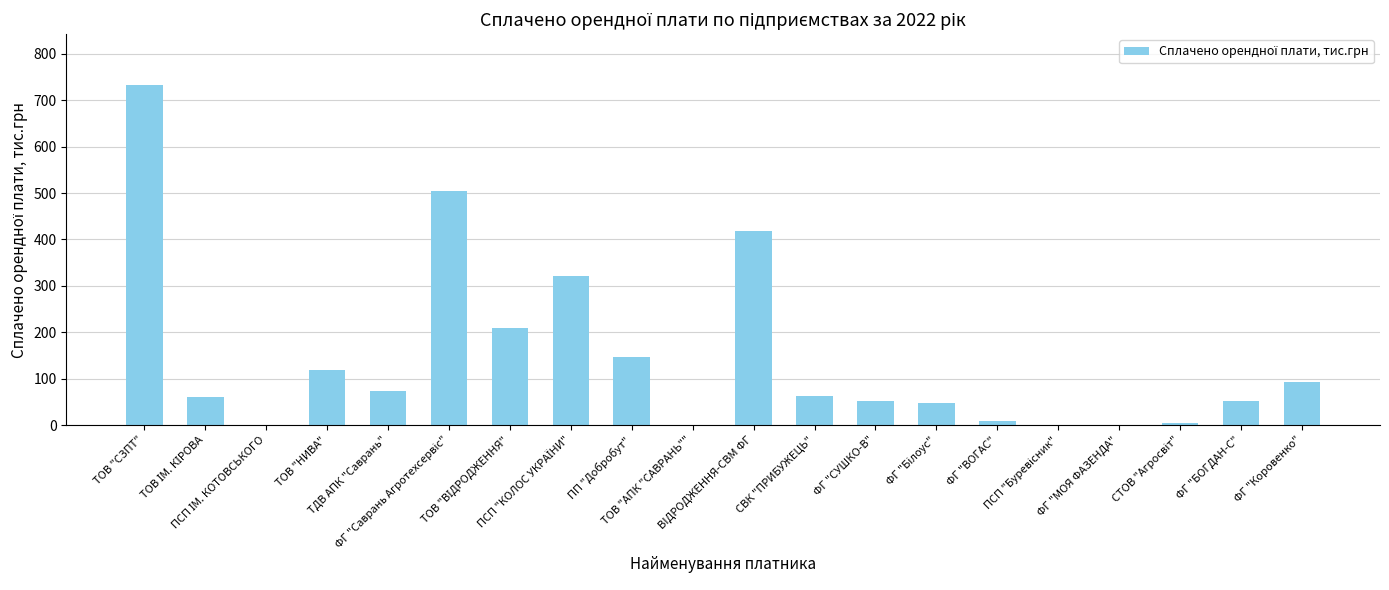

How many data points does each series have?

20